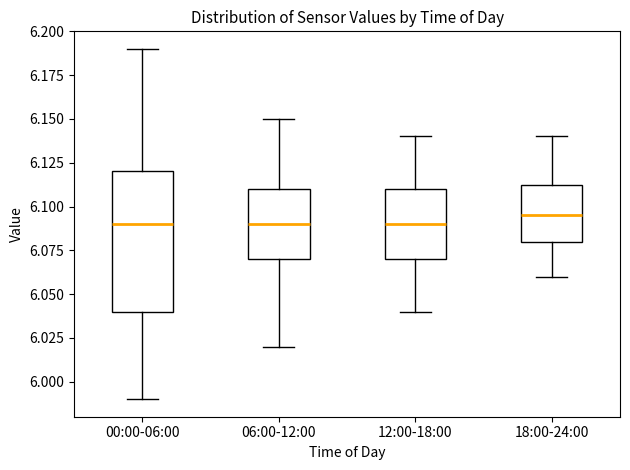

Comparing the boxes themselves (not the whiskers), which one is the tallest?

00:00-06:00